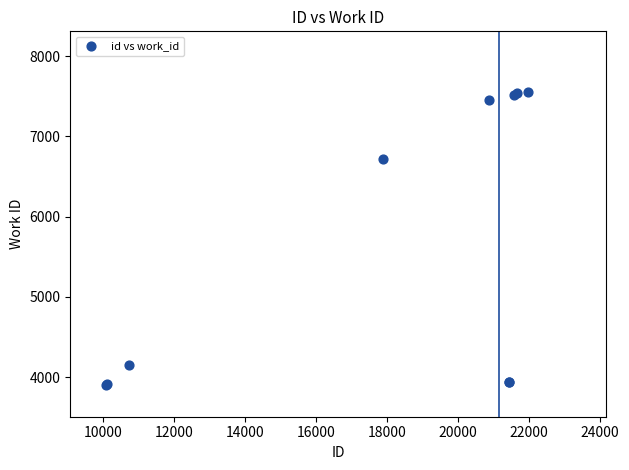

What Y value in the scatter plot is closest to 5726?

6718